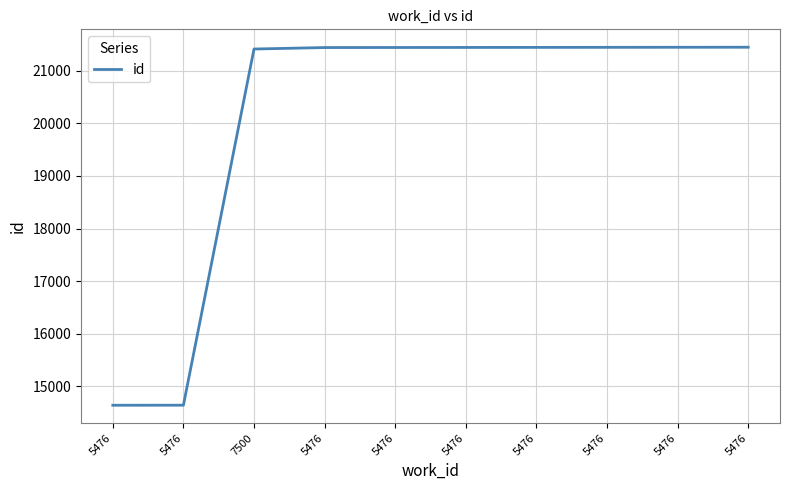

What is the sum of the values at 5476 and 5476?

42891